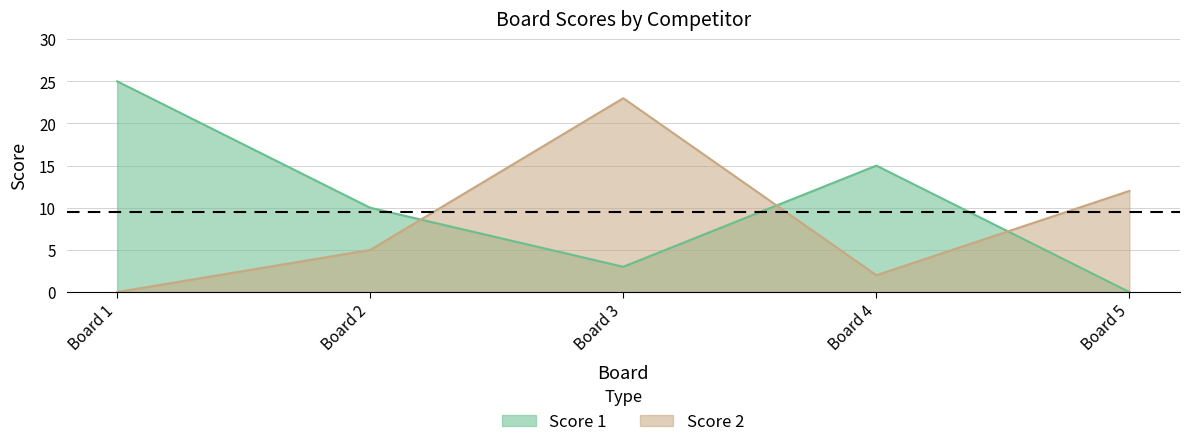

At Board 3, list the series in order from largest to smallest.

Score 2, Score 1